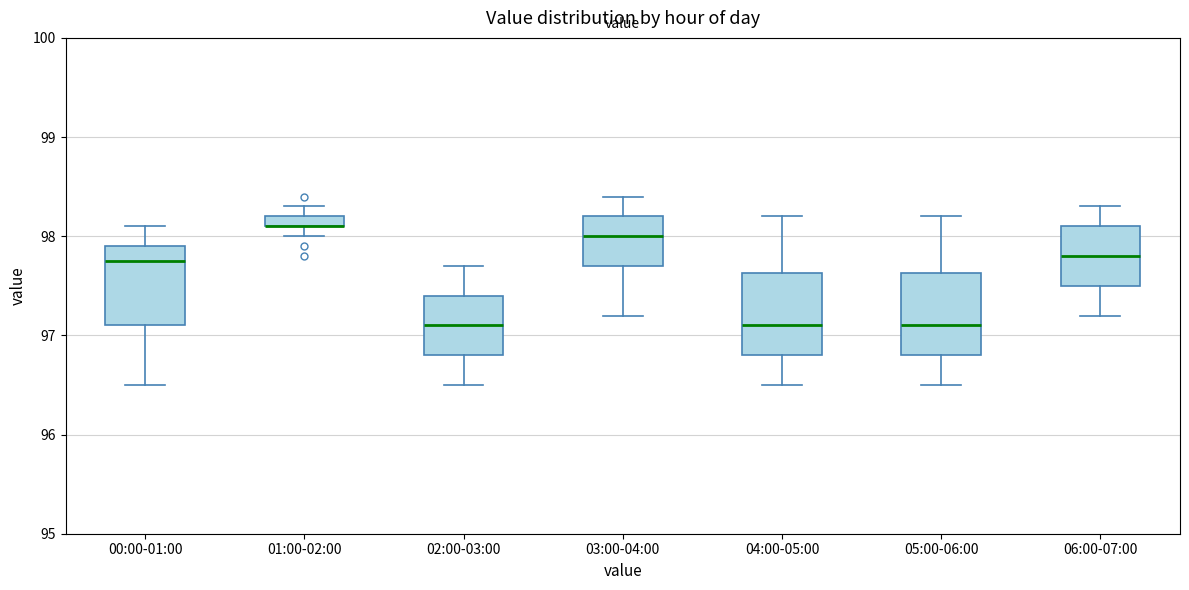

Where does the lower whisker of the box for 05:00-06:00 end on the y-axis? The values are not printed on the chart, so give them approximately, as read against the axis.

96.5